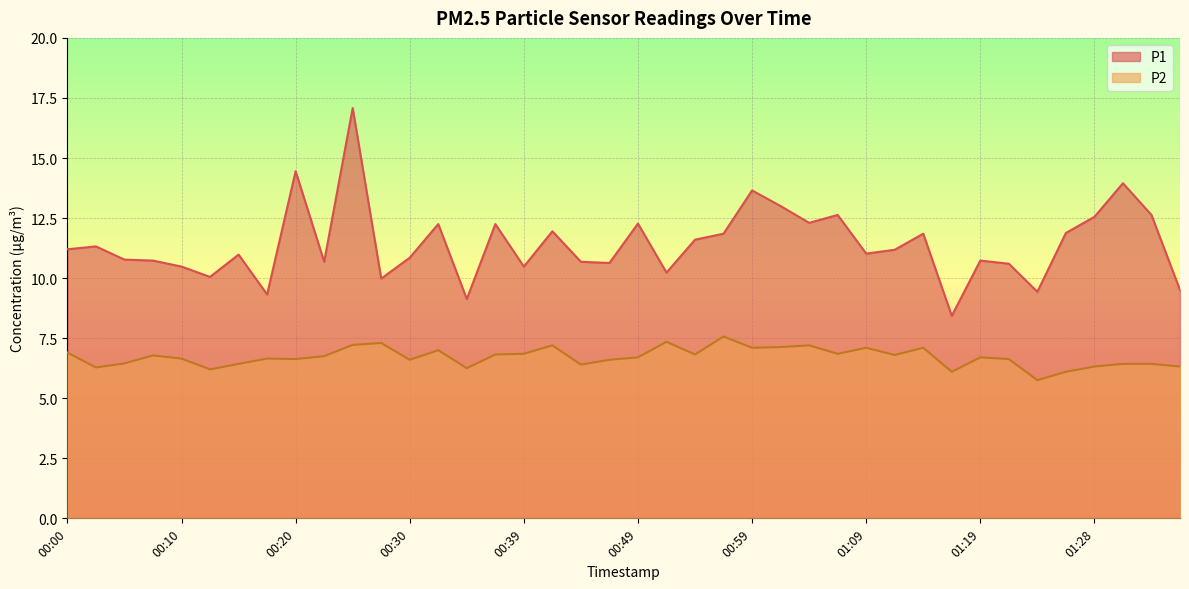

How many categories are shown in the chart?

40